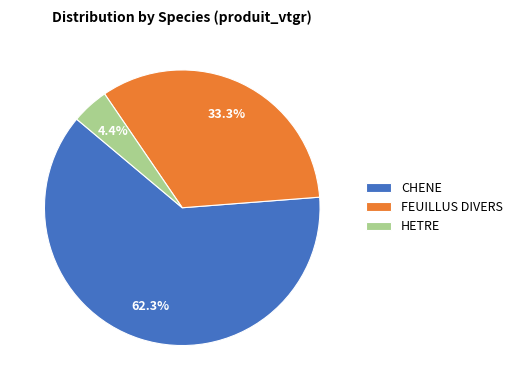

Count the number of slices in the pie.

3